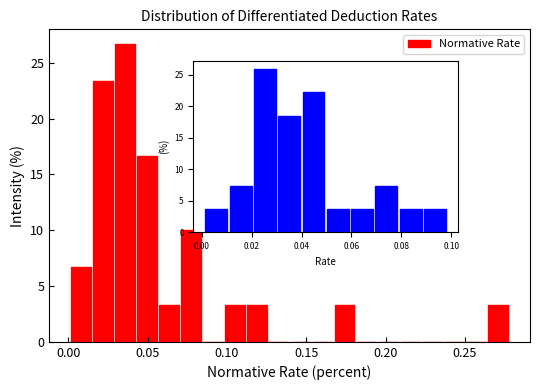

Read against the x-axis, roughly where is the centre of the tallest bar?

0.035